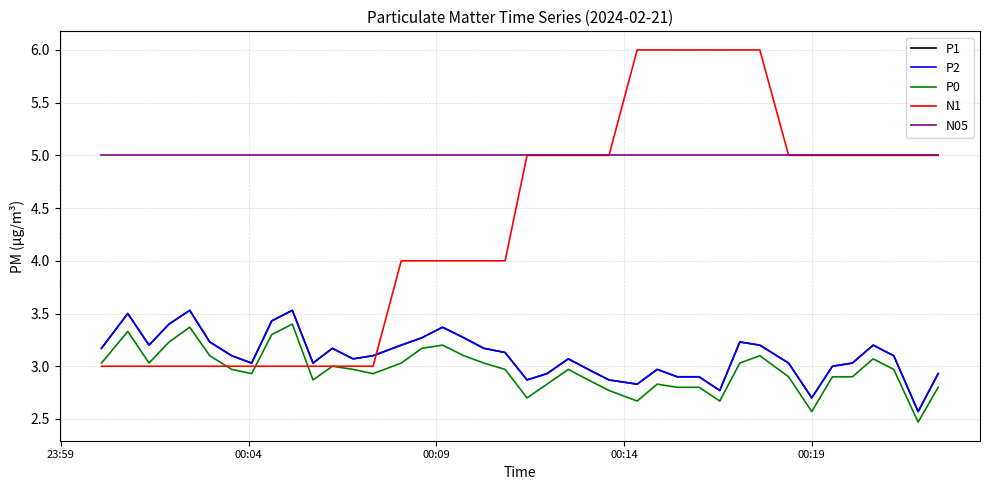

True or false: N1 and N05 cross at least once.

False